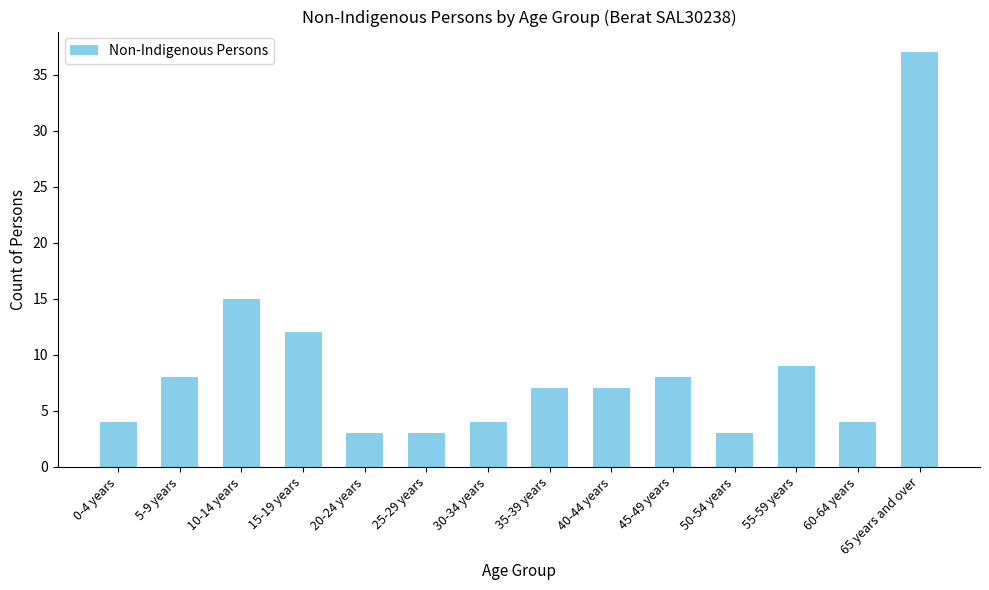

Is it true that the value at 10-14 years is 23?

False